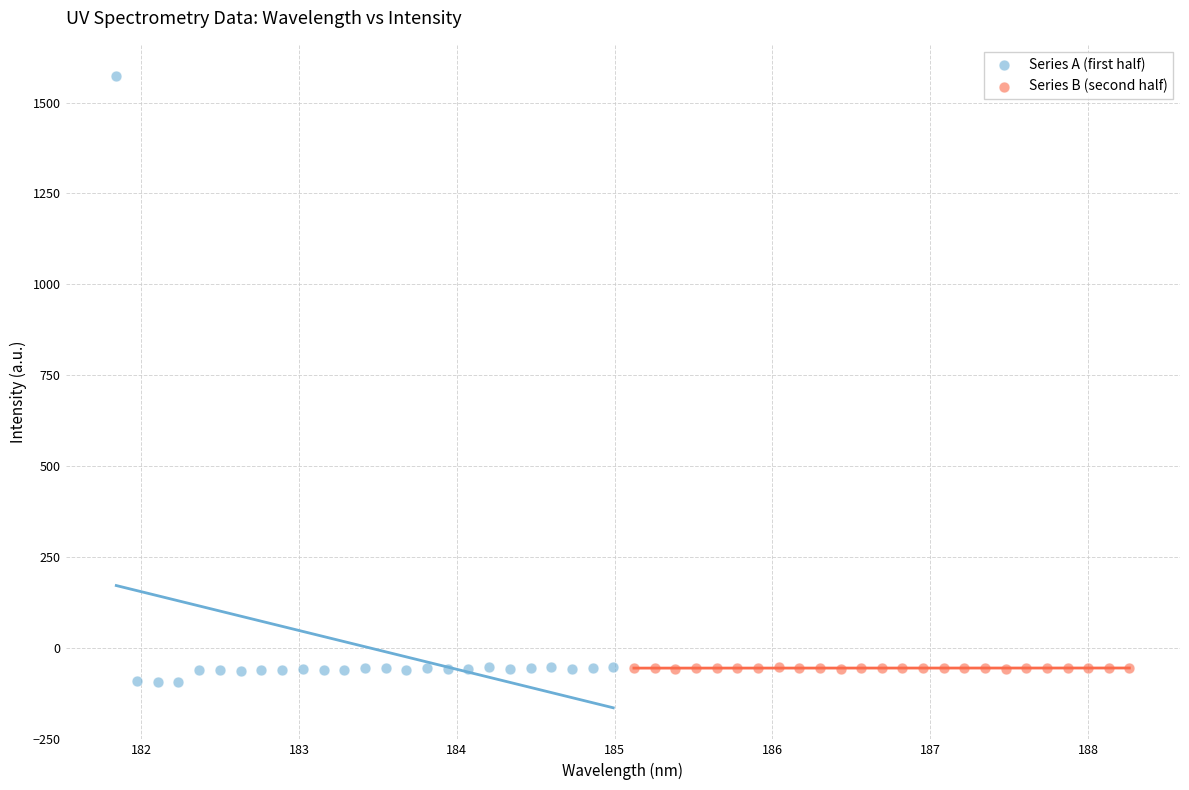

Which series contains the highest Y value?

Series A (first half)